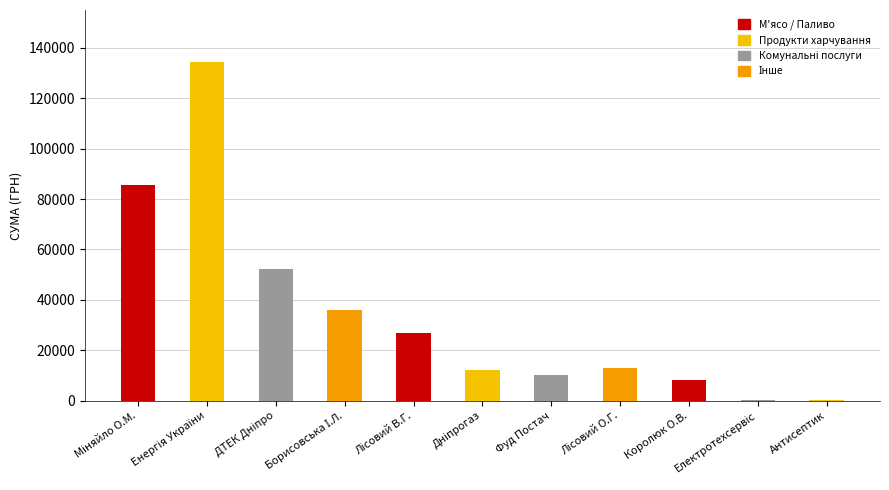

Count the number of data series in this chart.

1